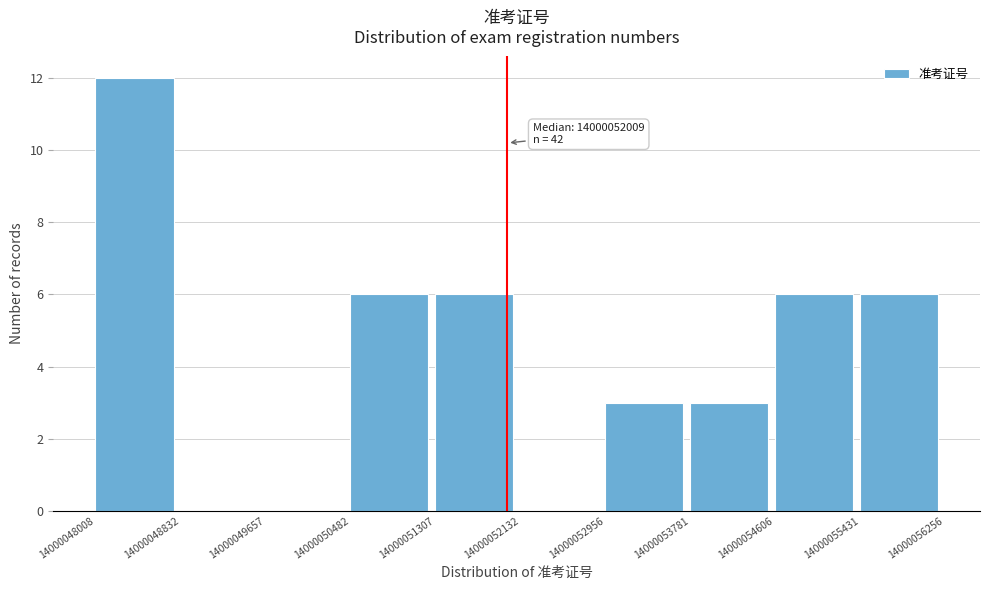

Over which range of the x-axis is the bar tallest?

14000048008 to 14000048832